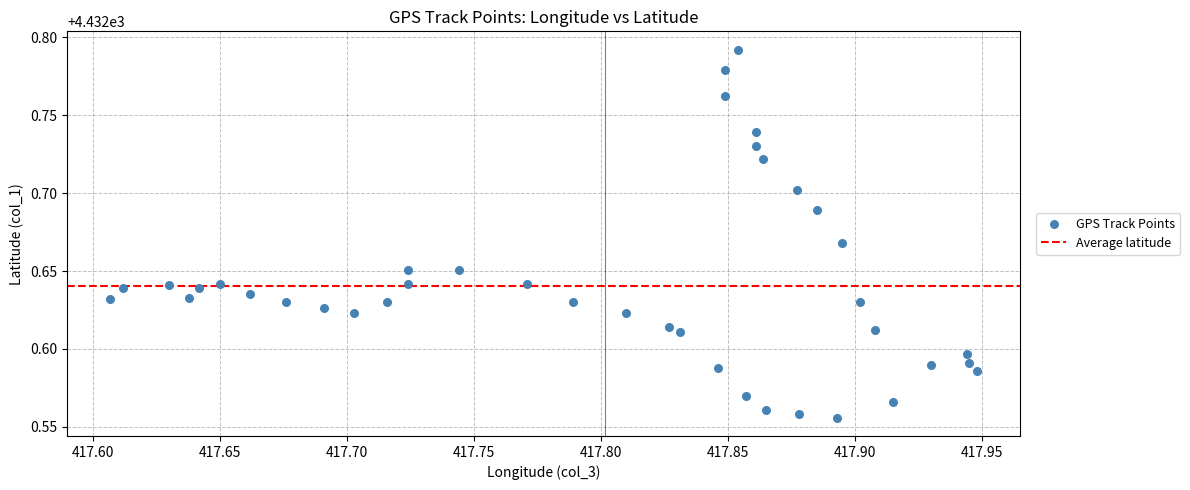

What is the range of X values (max minus min)?

0.3